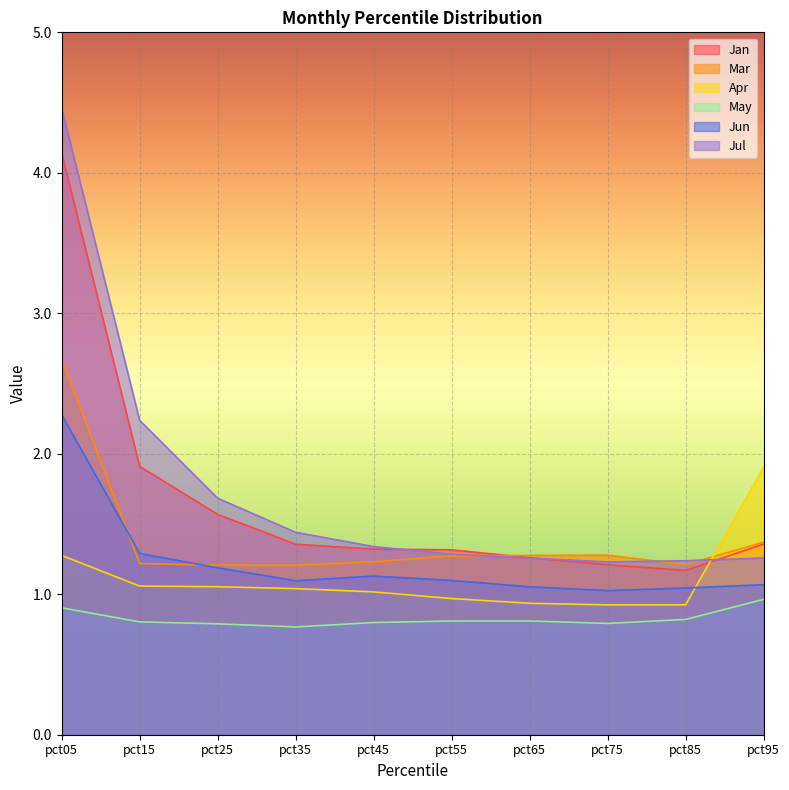

What is the average value of the Jul series?

1.7